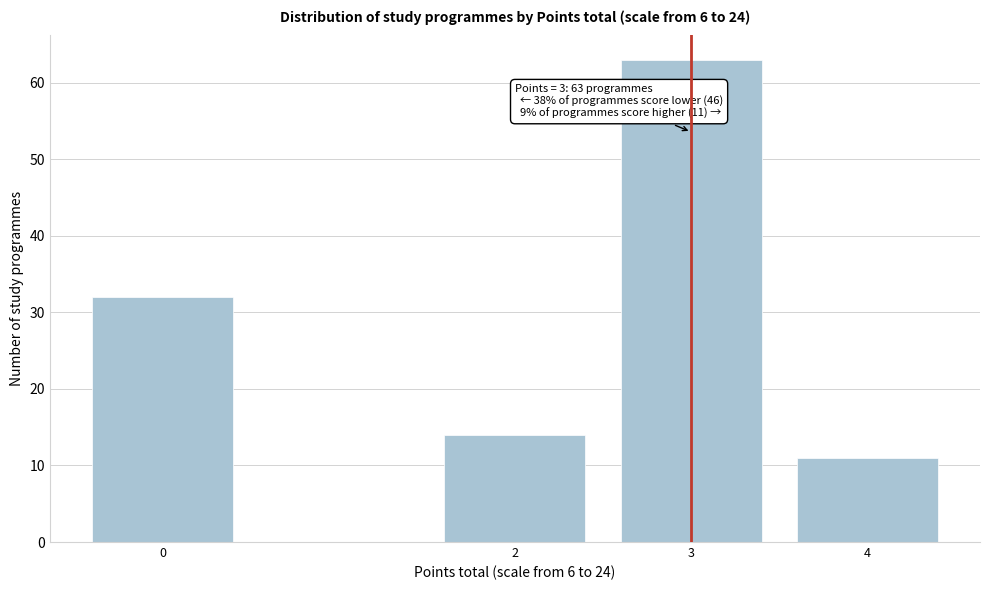

Reading right to left, what are all the values shown in this chart?

11	63	14	32